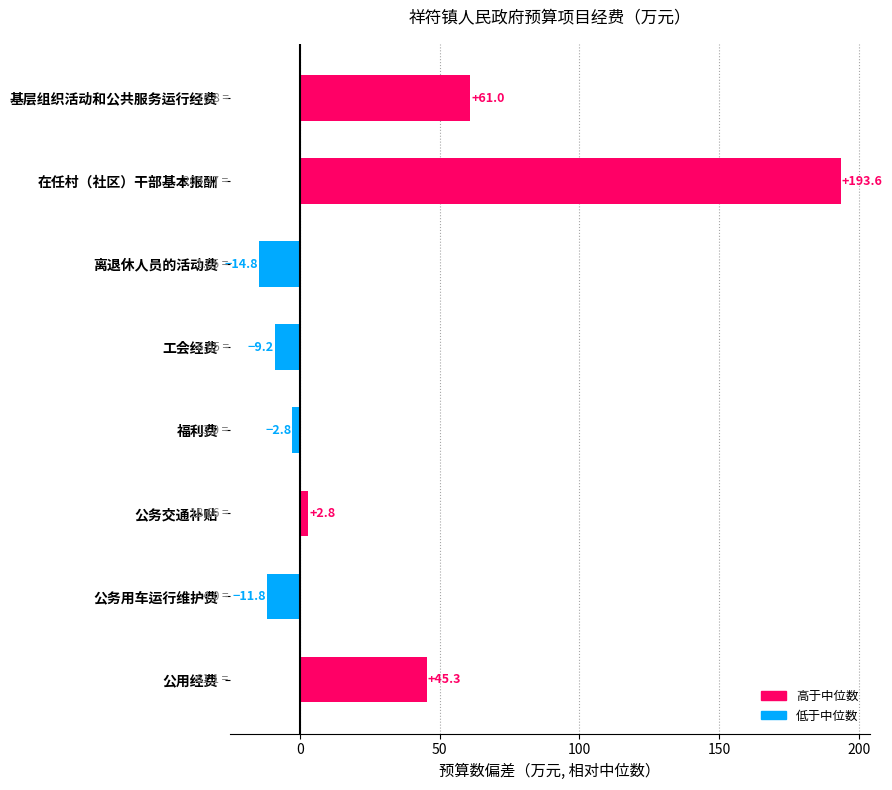

Between 在任村（社区）干部基本报酬 and 基层组织活动和公共服务运行经费, which is larger?

在任村（社区）干部基本报酬